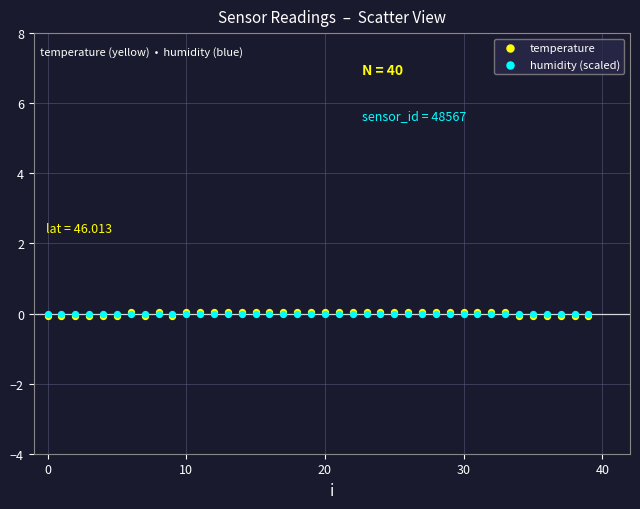

What are all the series names shown in the legend?

temperature, humidity (scaled)